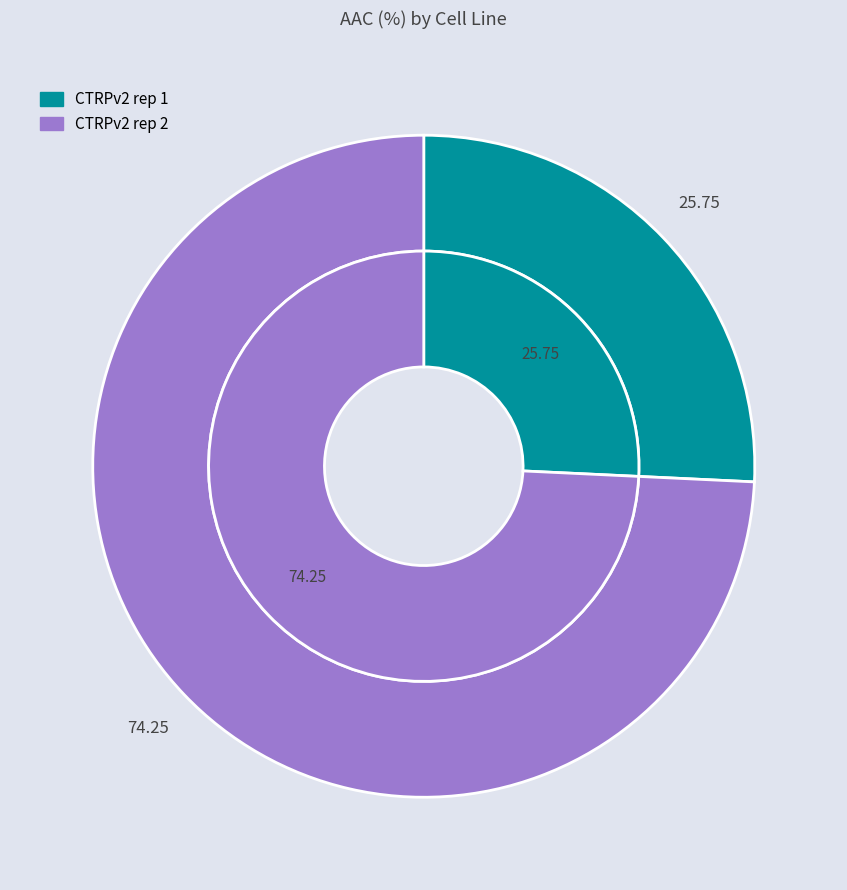

Does any single category account for the majority?

Yes